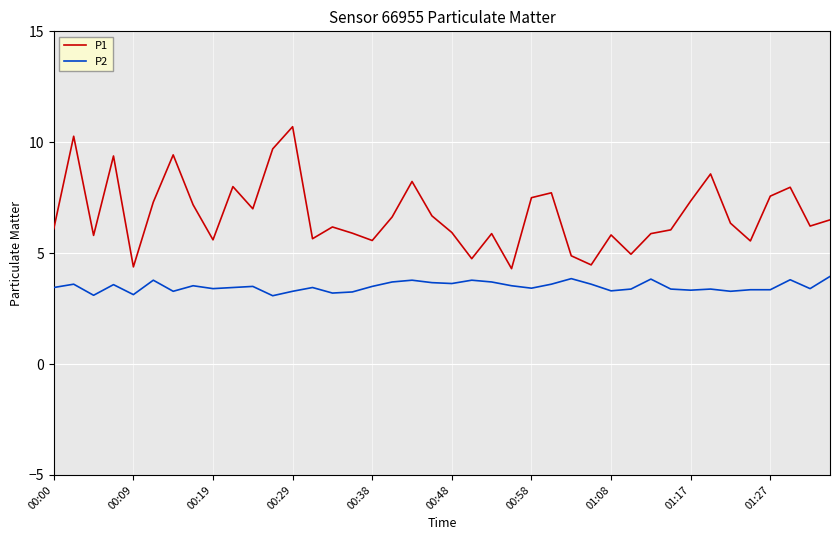

What is the minimum value shown in the chart?

3.1